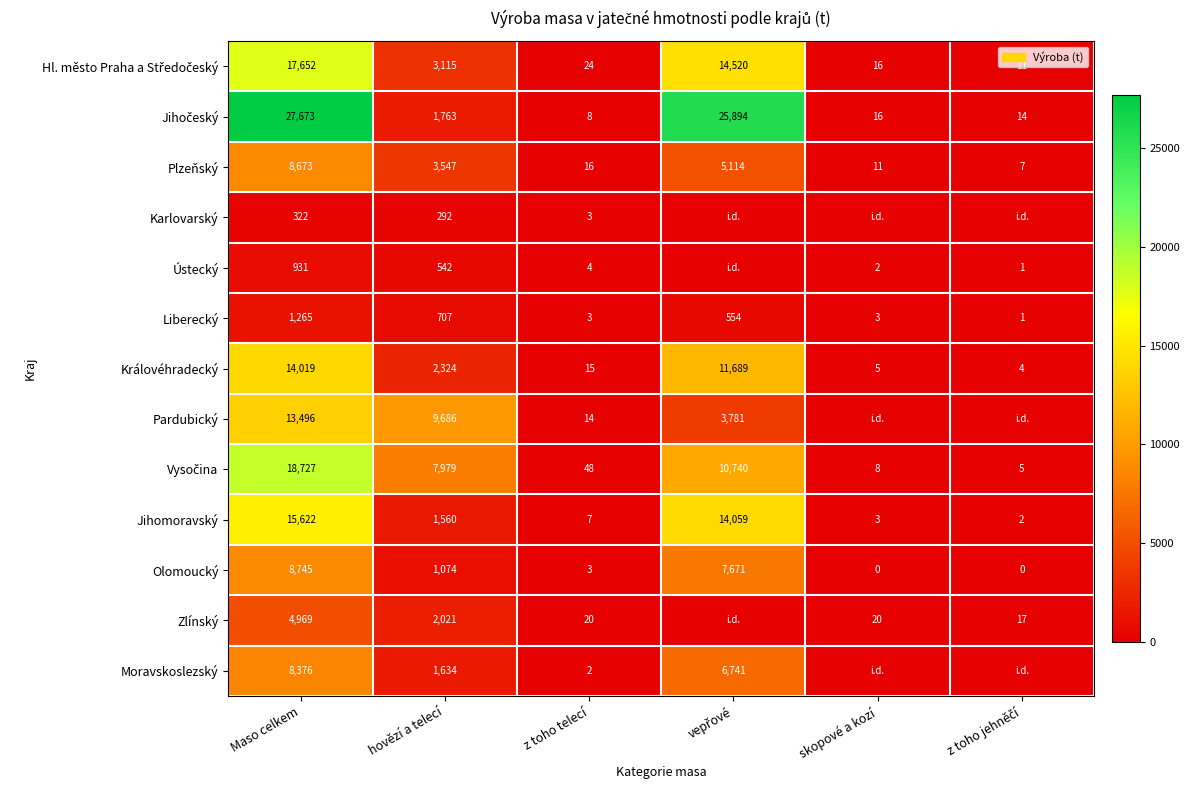

True or false: Olomoucký has a value of 5825 at skopové a kozí.

False